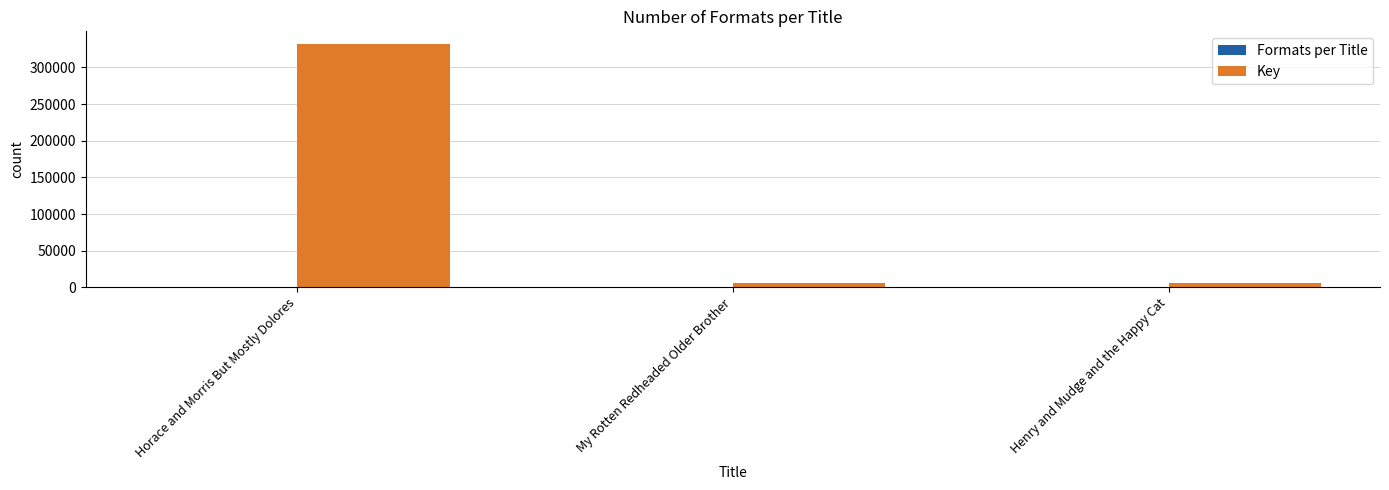

What is the greatest value displayed?

332609